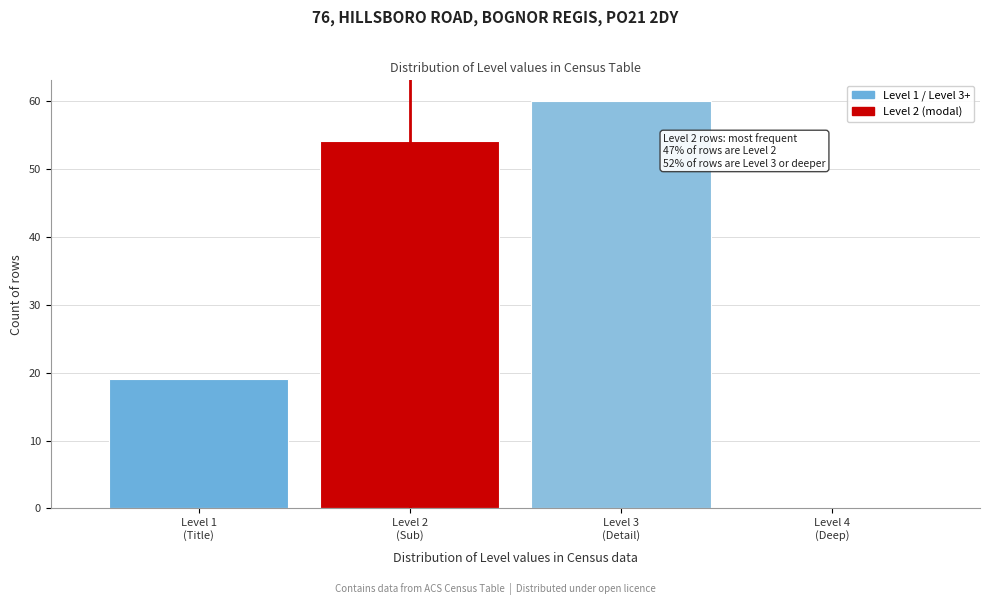

What is the greatest value displayed?

60